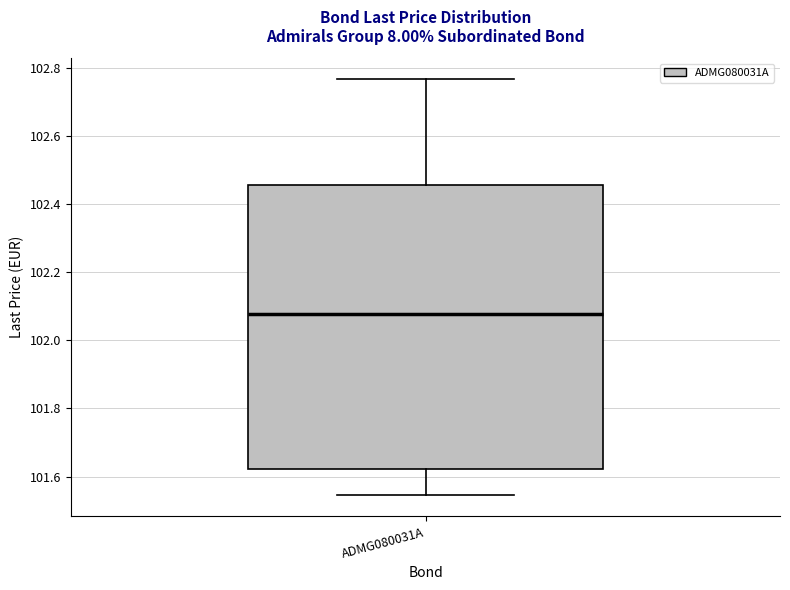

Transcribe this box plot: give where the median line is, the range the box spans, and where the two whiskers end, as read against the y-axis. The values are not printed on the chart, so give them approximately, as read against the axis.

median 102.08, box 101.62 to 102.46, whiskers 101.54 to 102.76